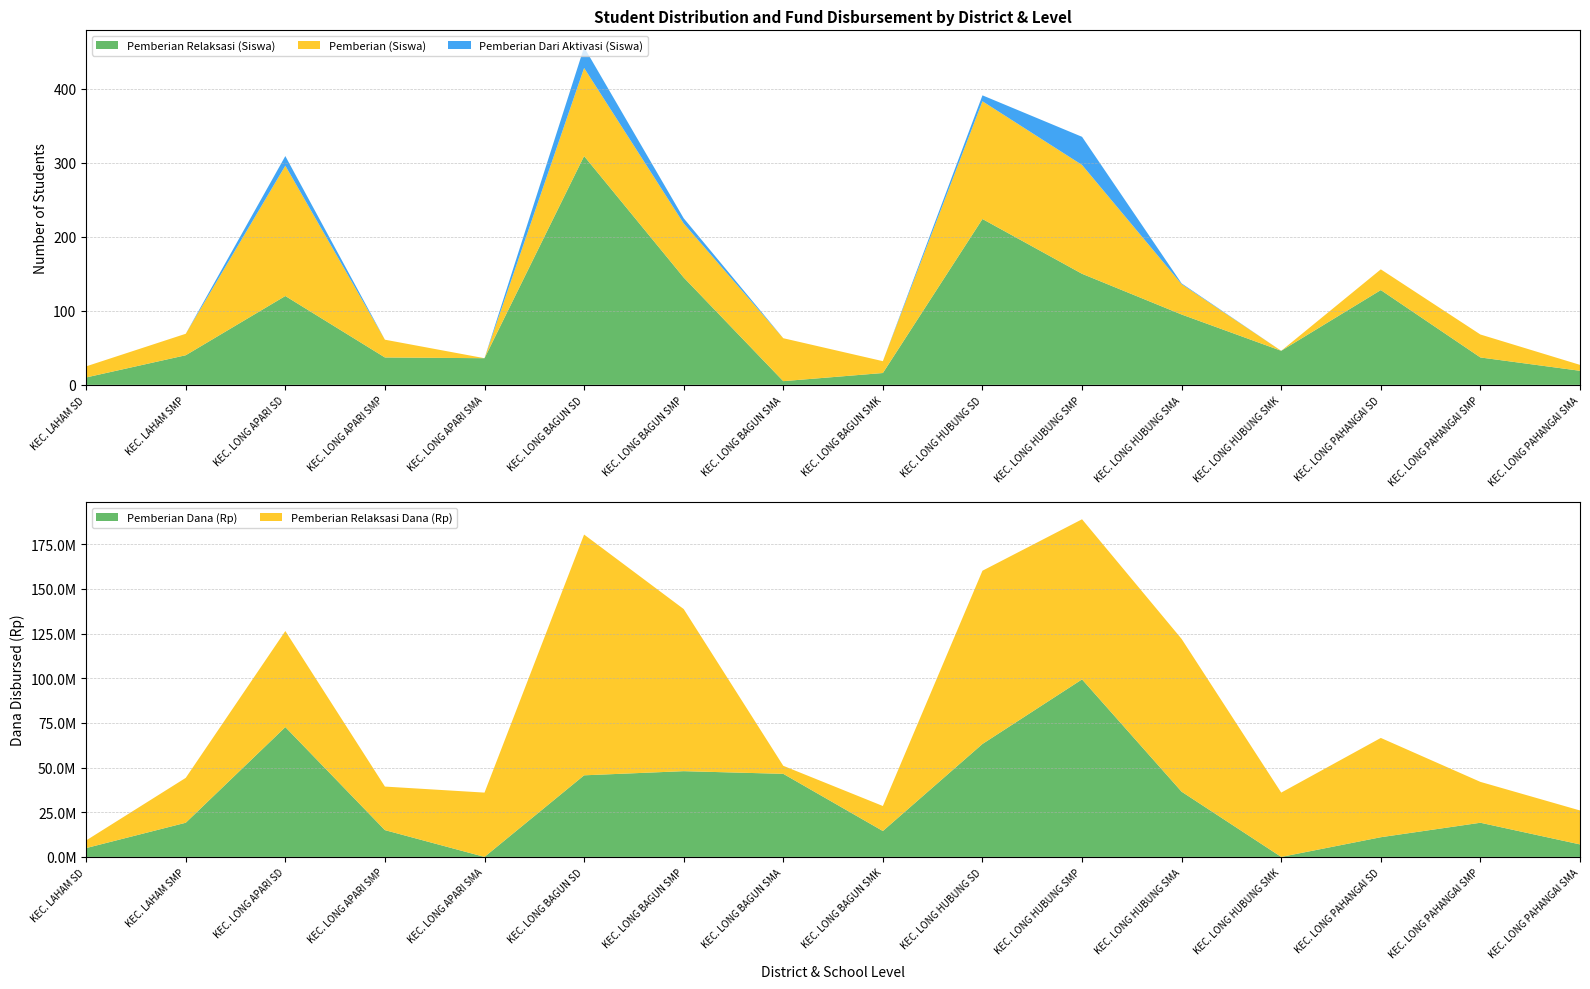

Reading right to left, list all the values displayed in this chart.

Pemberian Relaksasi (Siswa): 19	37	128	46	95	150	224	16	5	145	309	36	37	120	40	10
Pemberian (Siswa): 8	31	28	0	41	147	159	16	58	73	119	0	24	176	29	15
Pemberian Dari Aktivasi (Siswa): 0	0	0	0	1	38	8	0	0	7	28	0	0	13	0	0
Pemberian Dana (Rp): 7000000	19125000	11025000	0	36500000	99375000	63225000	14500000	46500000	48000000	45675000	0	15000000	72675000	19125000	4950000
Pemberian Relaksasi Dana (Rp): 19000000	22875000	55575000	36000000	85500000	89625000	96975000	14000000	4500000	90750000	134775000	36000000	24375000	53775000	25125000	4275000